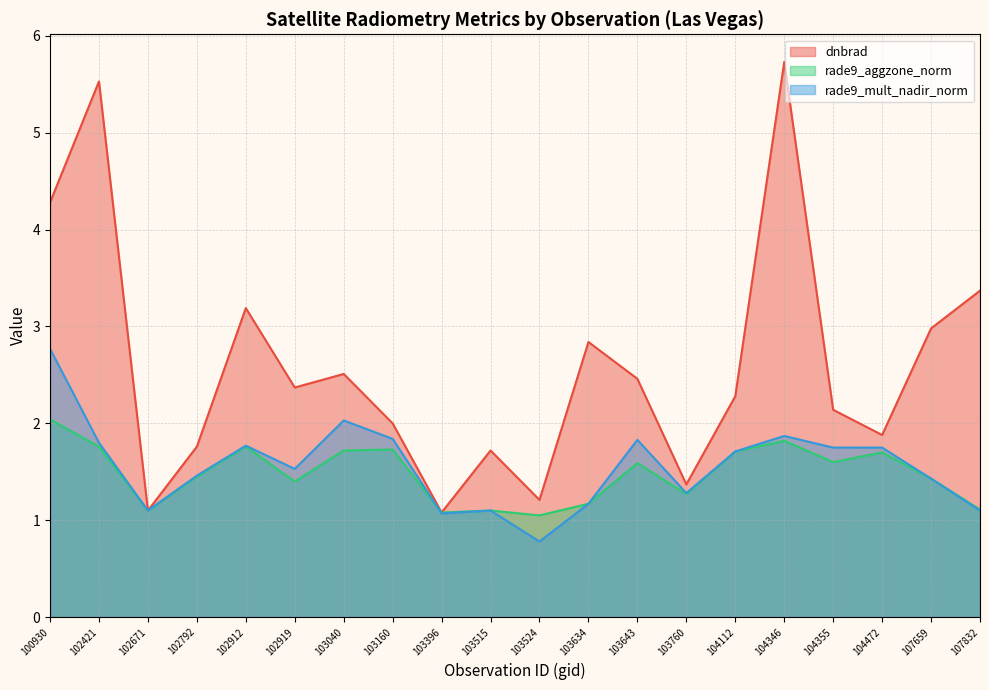

In dnbrad, how many points are lower than both neighbors (excluding endpoints)?

6